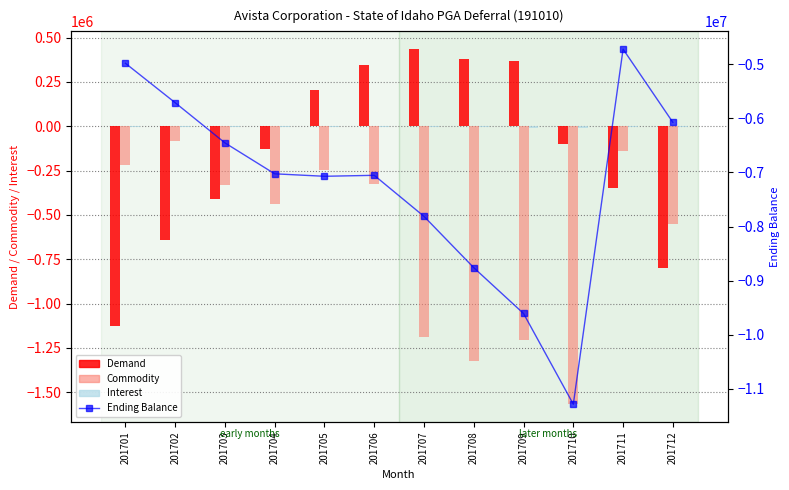

Is the value of Commodity at 201710 greater than the value of Ending Balance at 201703?

Yes